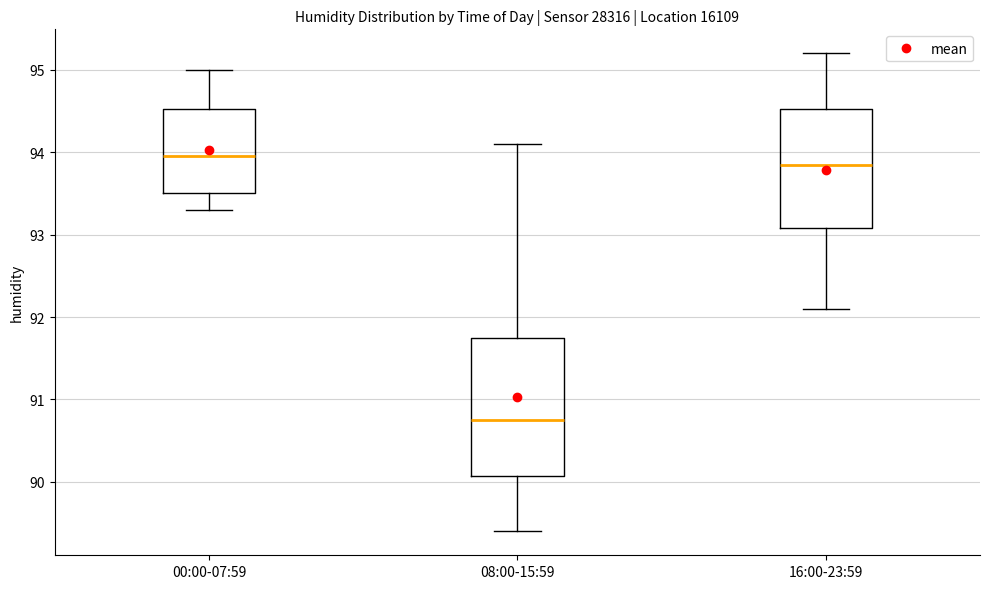

Which box has the highest median line?

00:00-07:59